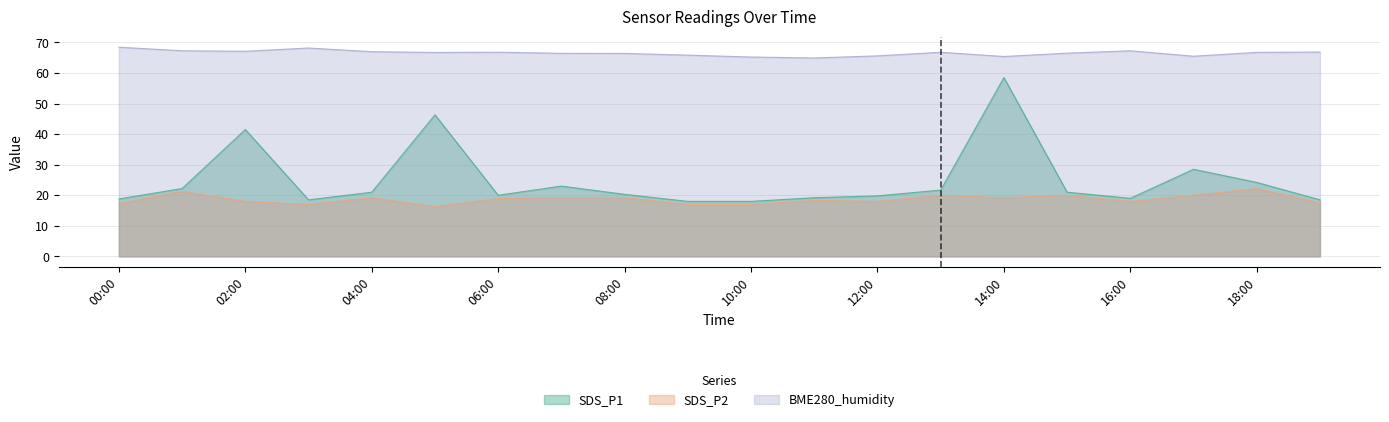

What is the smallest value displayed?

16.3